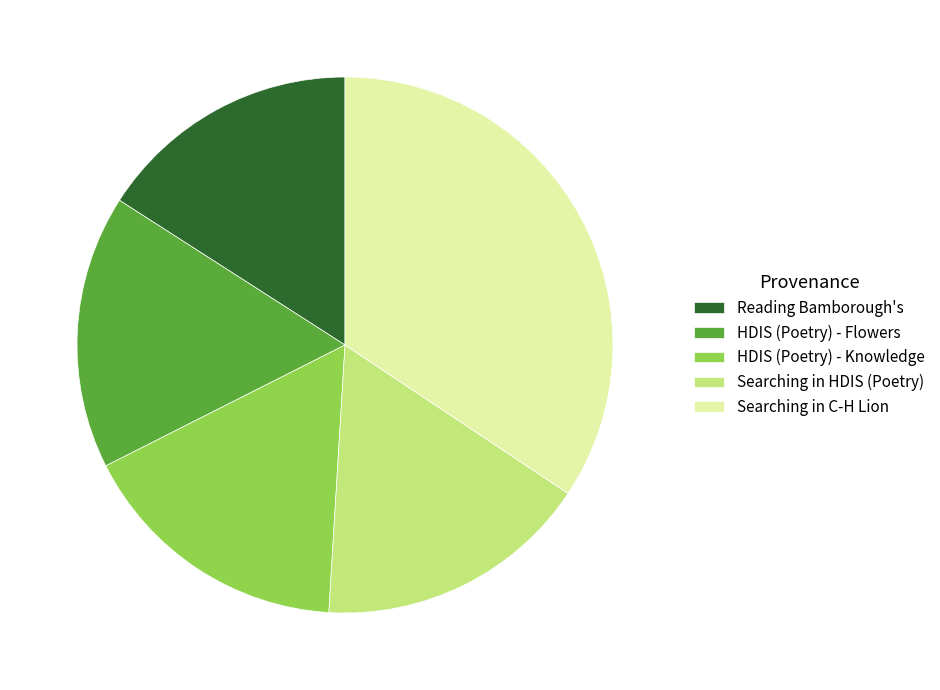

Between Reading Bamborough's and Searching in C-H Lion, which is larger?

Searching in C-H Lion